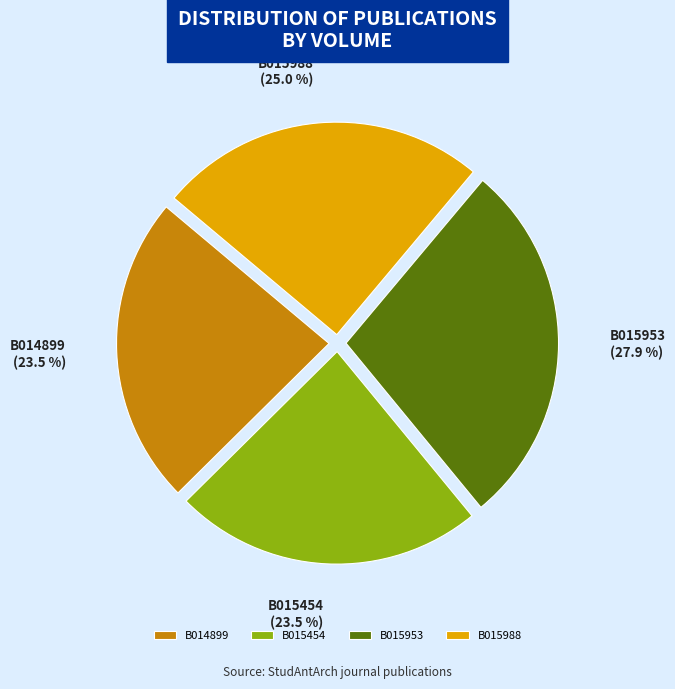

Which slice is the largest?

B015953